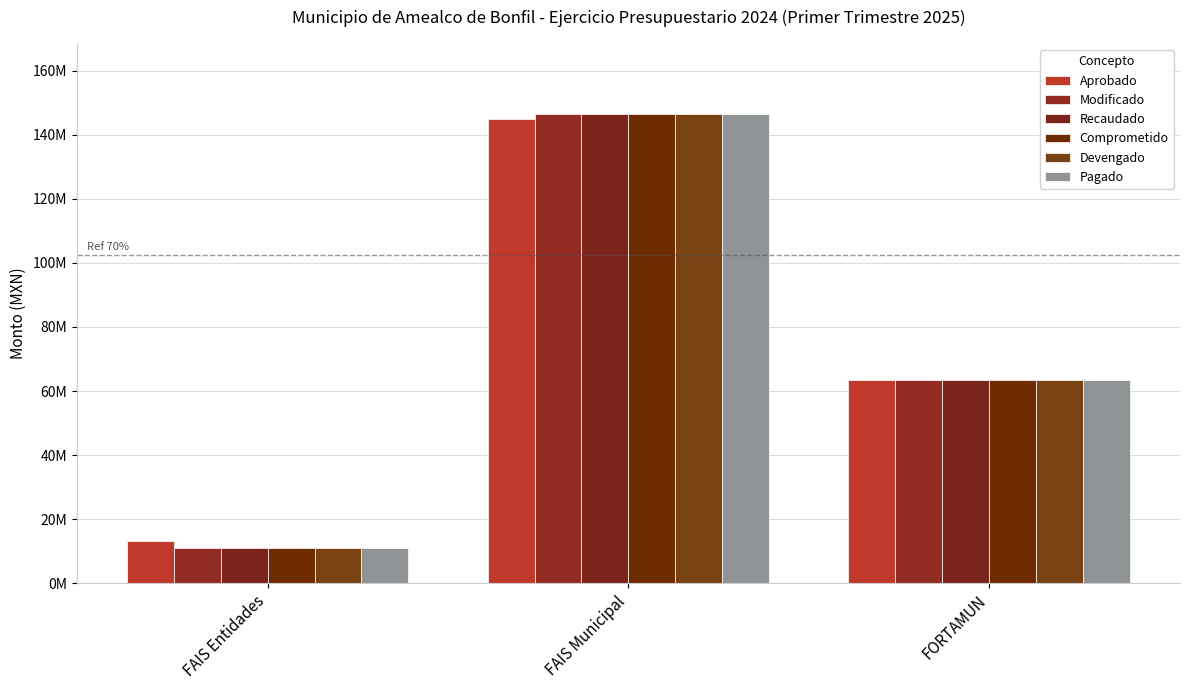

What is the maximum value for Comprometido?

146384887.6